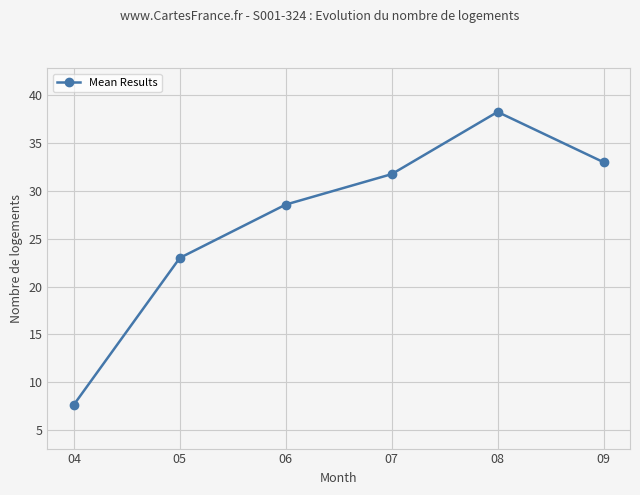

What is the difference between the maximum and minimum values?

30.6